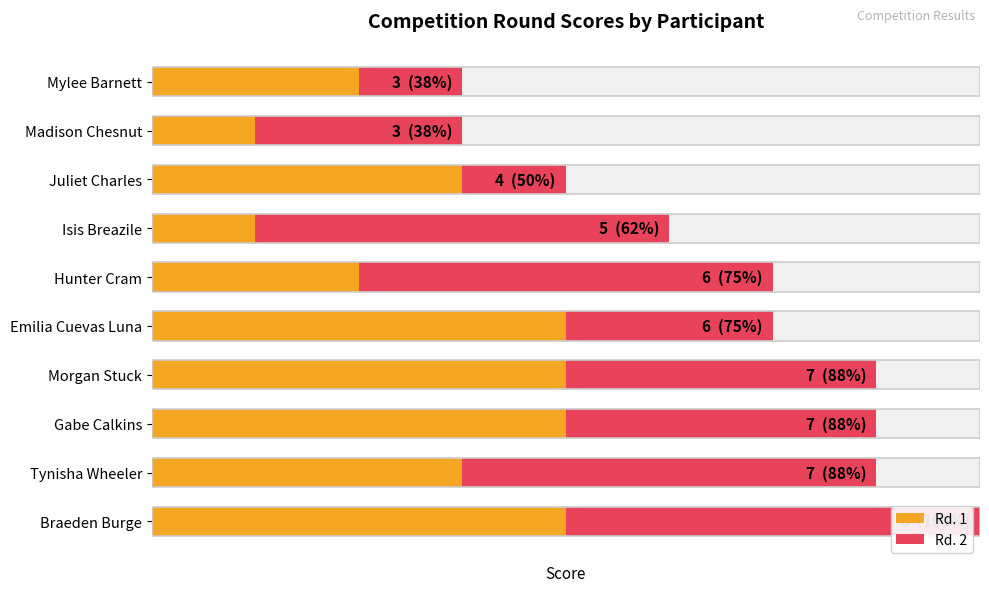

How many Rd. 2 values are between 2 and 4?

8